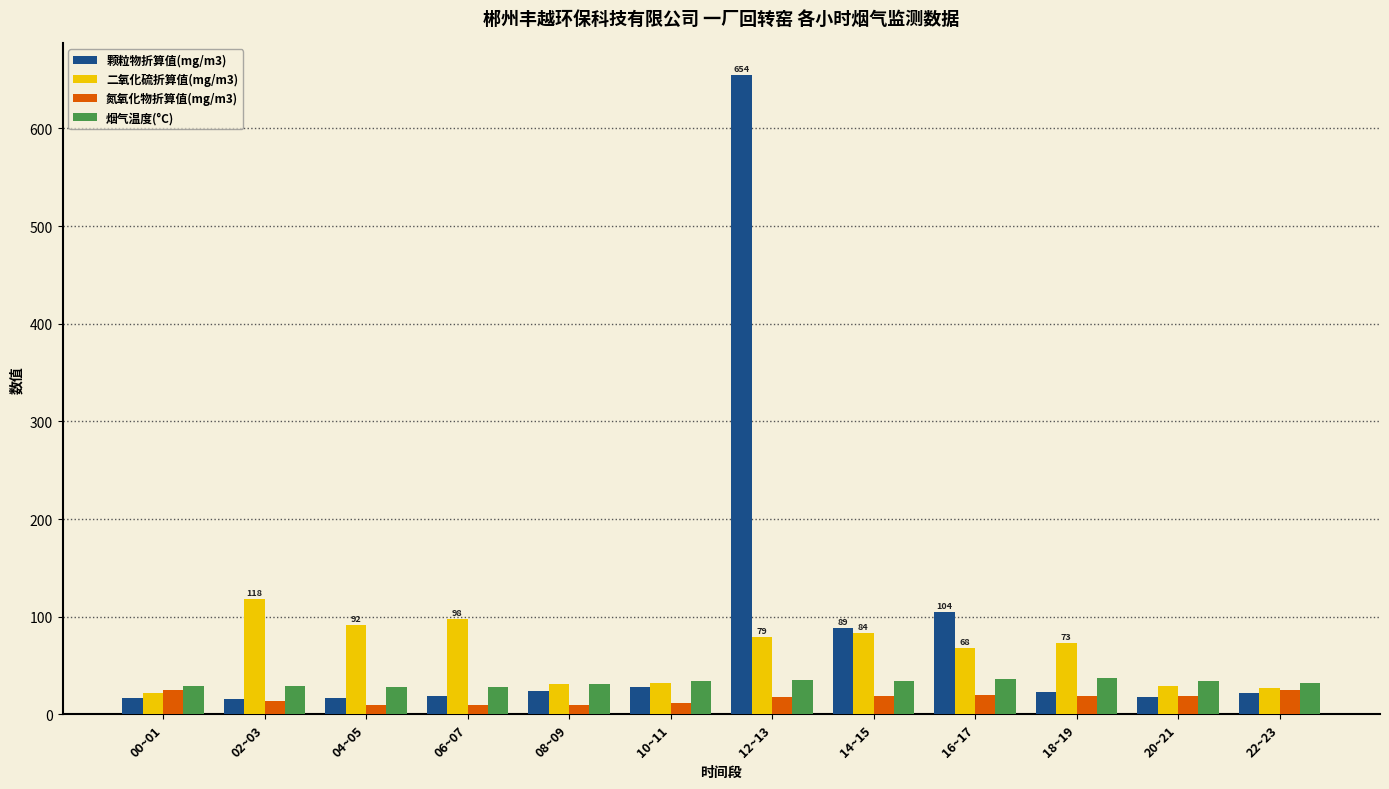

List the series in order of their overall mean, highest first.

颗粒物折算值(mg/m3), 二氧化硫折算值(mg/m3), 烟气温度(°C), 氮氧化物折算值(mg/m3)